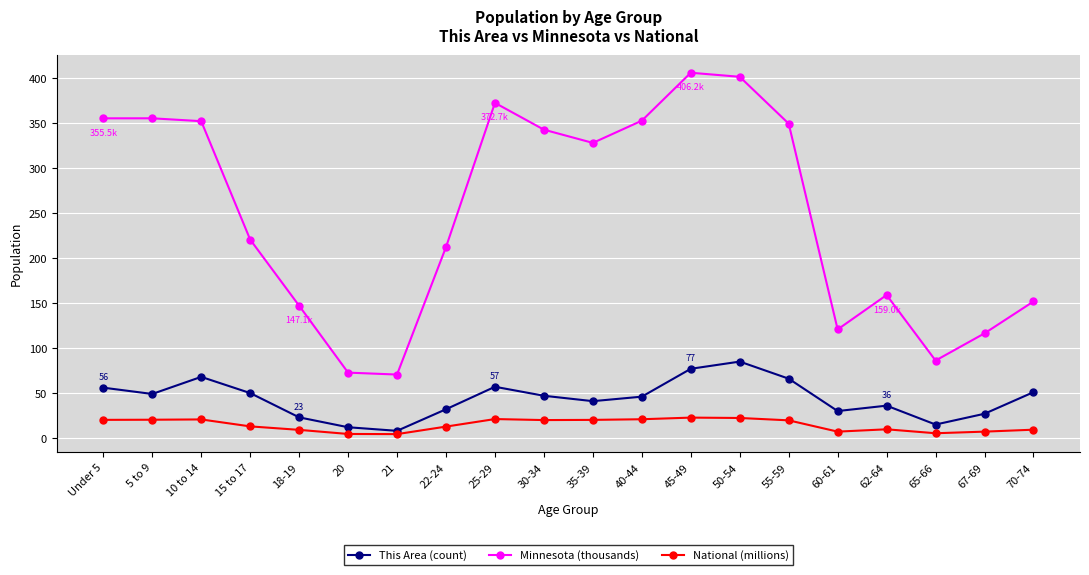

At which label does This Area (count) reach its peak?

50-54